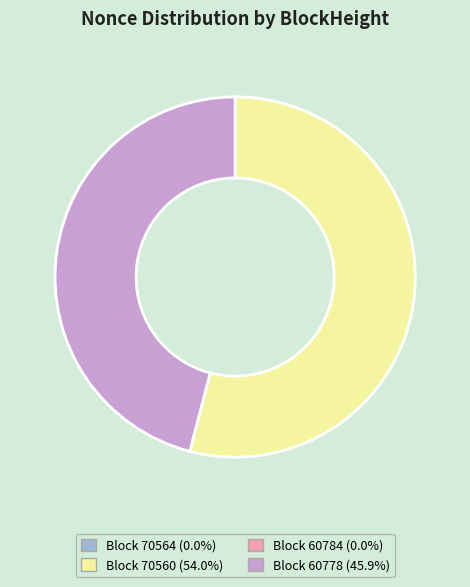

Does any single category account for the majority?

Yes